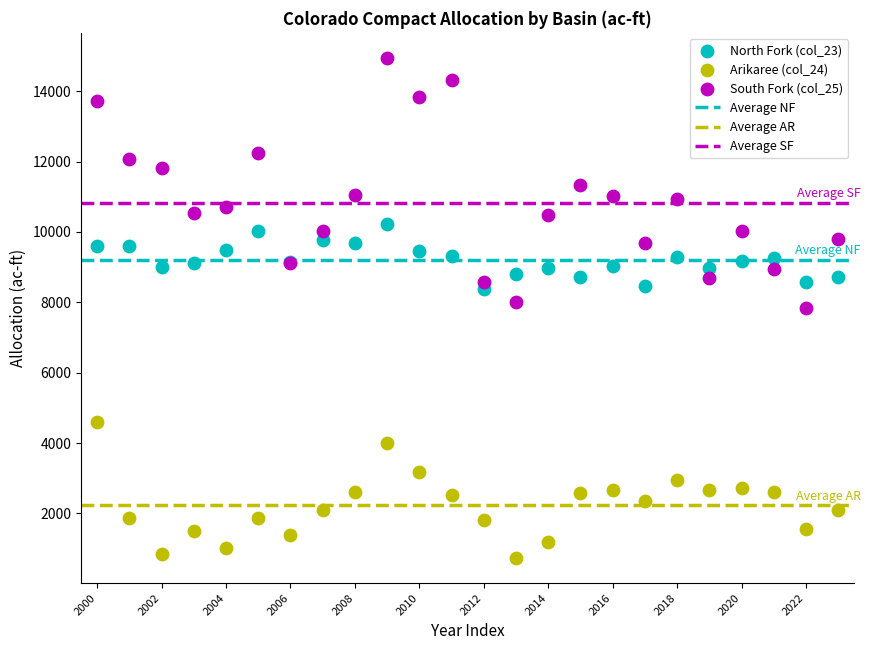

Which series contains the highest Y value?

South Fork (col_25)